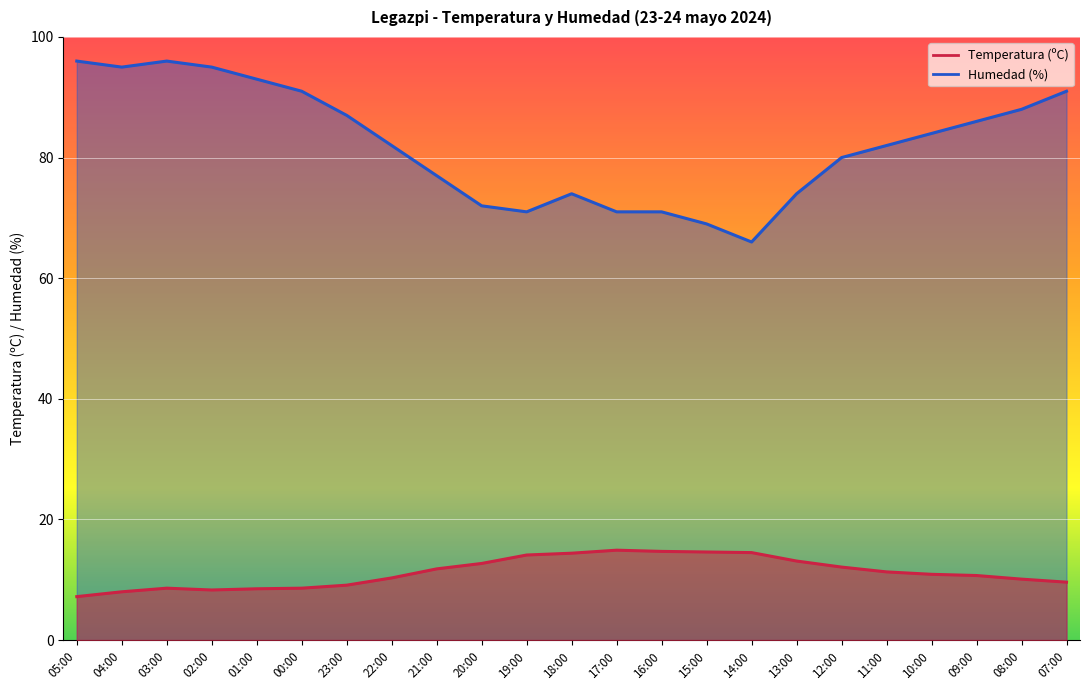

True or false: Temperatura (ºC) and Humedad (%) cross at least once.

False